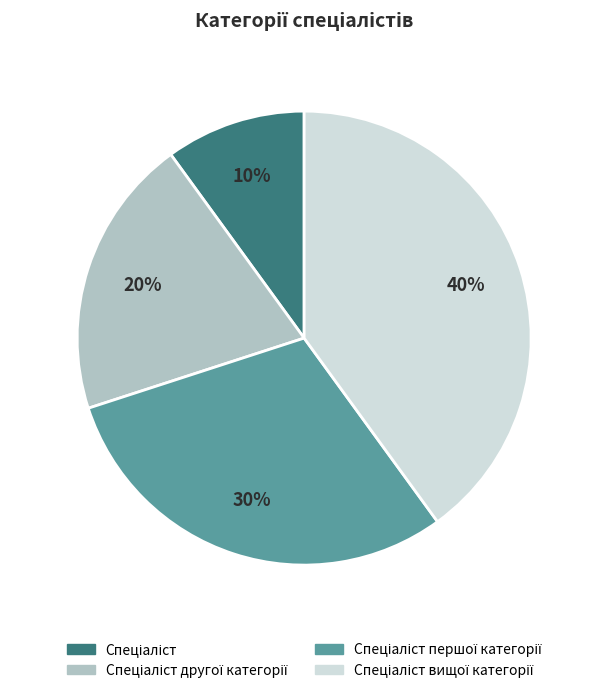

Does any single category account for the majority?

No